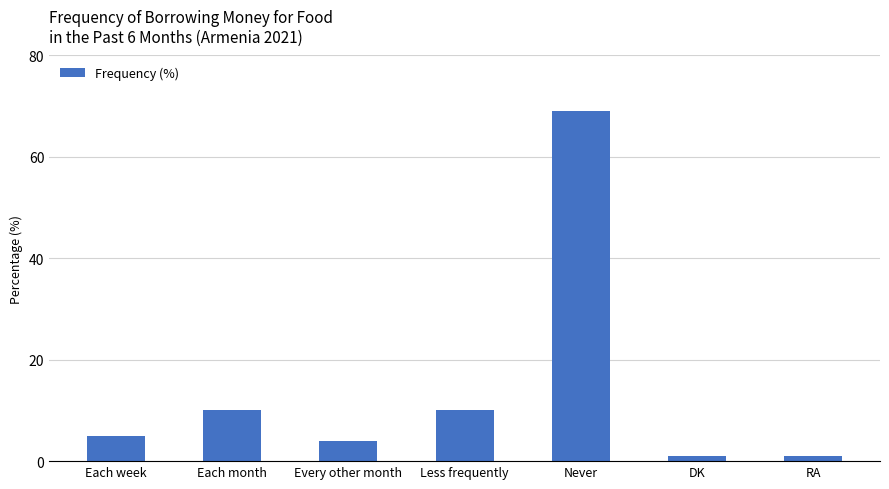

What is the sum of all values?

100